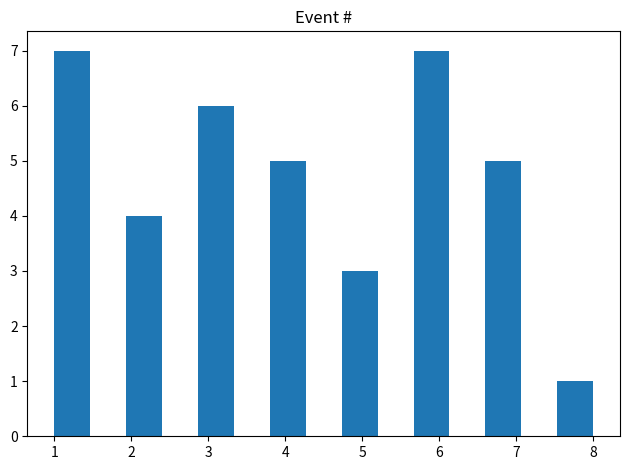

Reading left to right, transcribe this chart: for each bar, give the range it covers on the x-axis and its height. Neither the bar edges nor the heights are printed on the chart, so give them approximately, as read against the axes.

1.0 to 1.5: 7
1.5 to 1.9: 0
1.9 to 2.4: 4
2.4 to 2.9: 0
2.9 to 3.3: 6
3.3 to 3.8: 0
3.8 to 4.3: 5
4.3 to 4.7: 0
4.7 to 5.2: 3
5.2 to 5.7: 0
5.7 to 6.1: 7
6.1 to 6.6: 0
6.6 to 7.1: 5
7.1 to 7.5: 0
7.5 to 8.0: 1